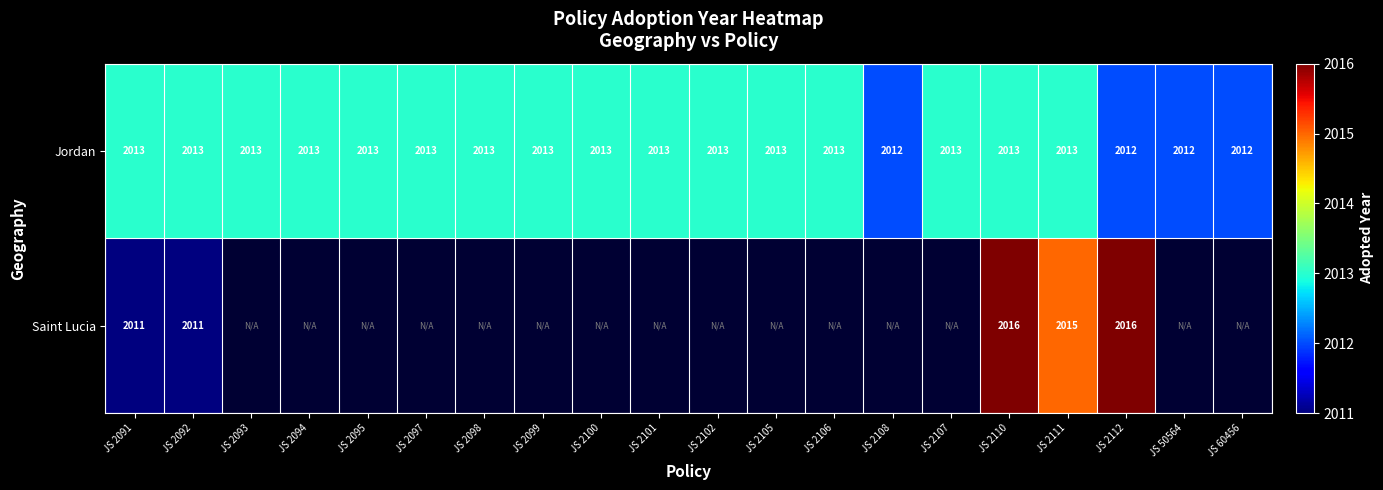

What is the lowest value of the Jordan series?

2012